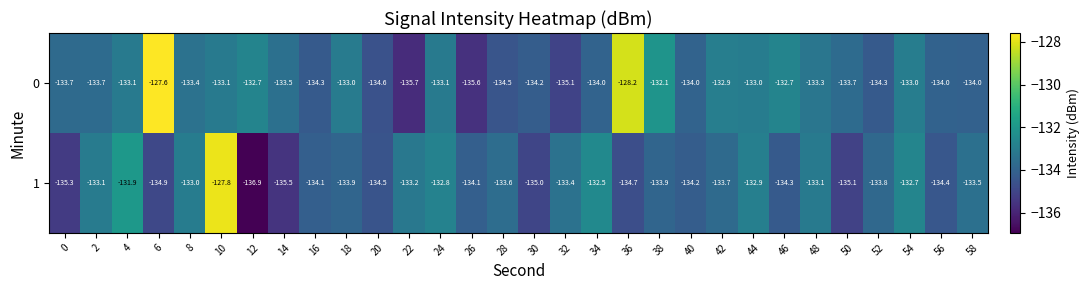

At which category does the chart reach its peak across all series?

6